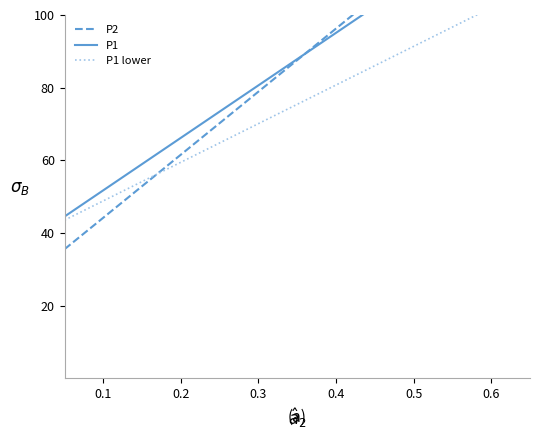

What is the sum of all P1 lower values?

1455.0